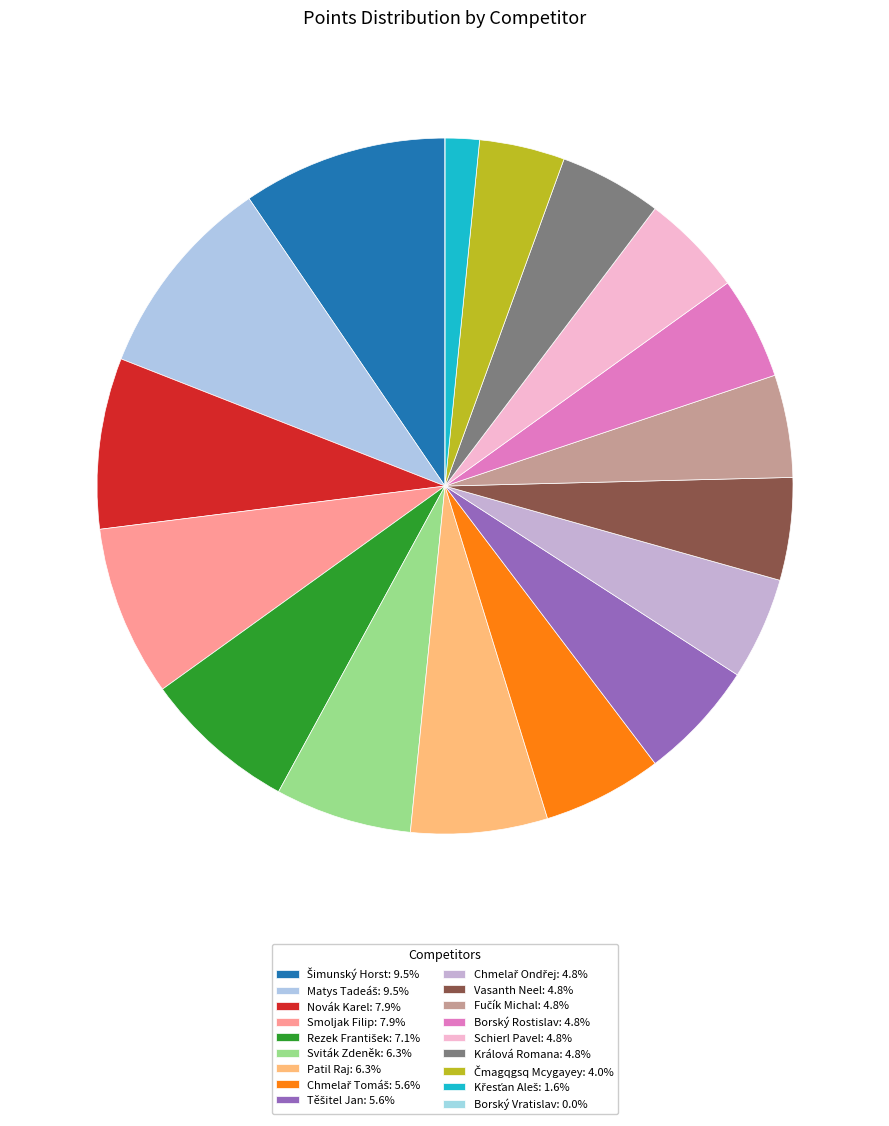

Combined, what portion of the pie is Chmelař Ondřej and Rezek František?

11.9%